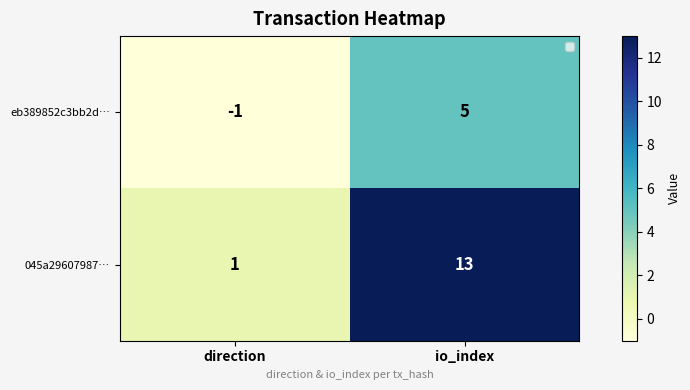

Count the 045a29607987… values in the range 1 to 13.

2